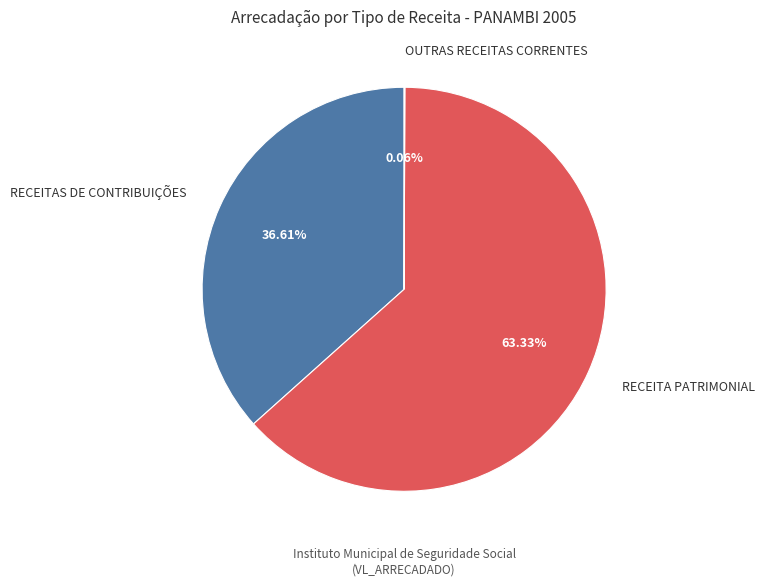

What portion of the pie excludes RECEITA PATRIMONIAL?

36.7%